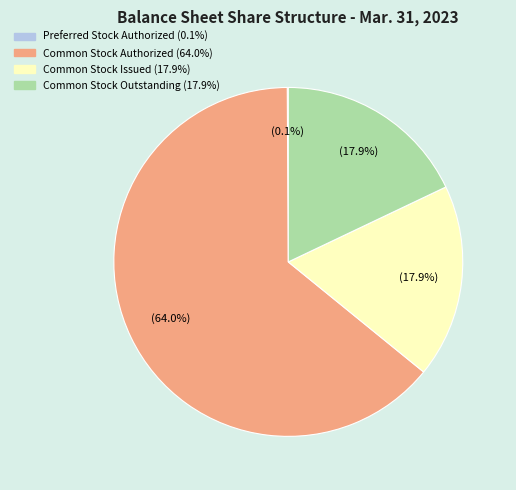

To the nearest percent, what is the difference between the largest and smallest slice percentages?

64%